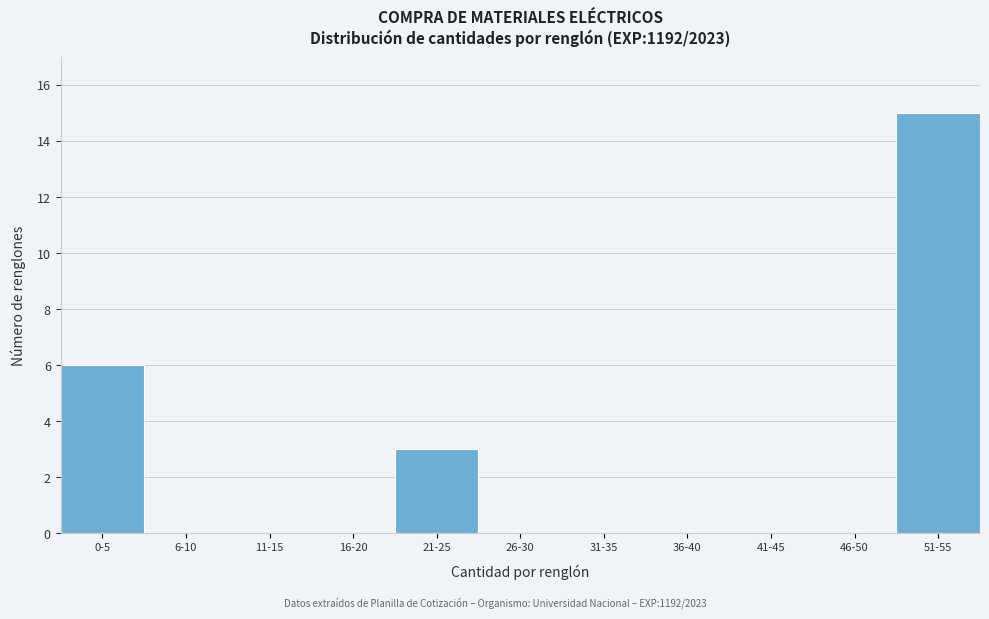

Reading left to right, extract all data points from this chart.

0-5=6	6-10=0	11-15=0	16-20=0	21-25=3	26-30=0	31-35=0	36-40=0	41-45=0	46-50=0	51-55=15